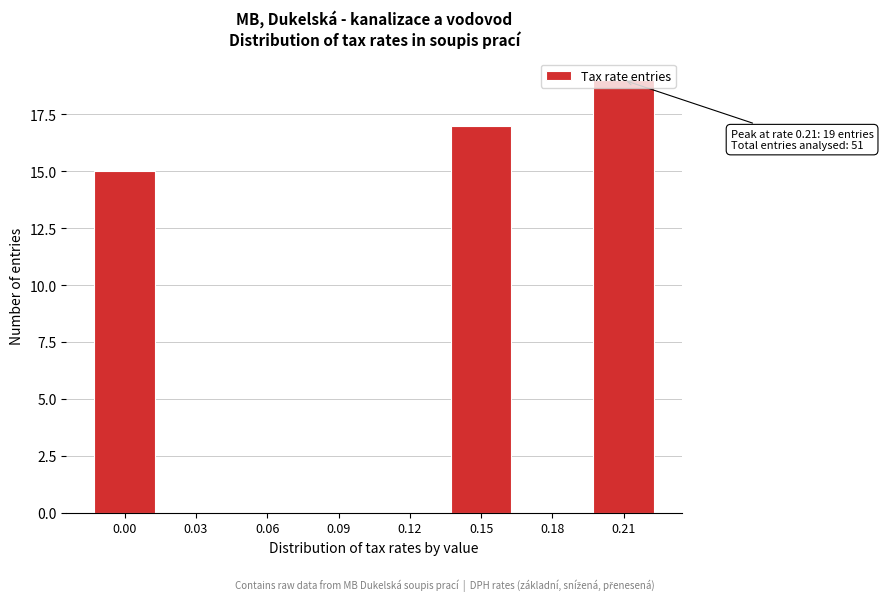

The chart shows a value of 3 at 0.00. True or false?

False